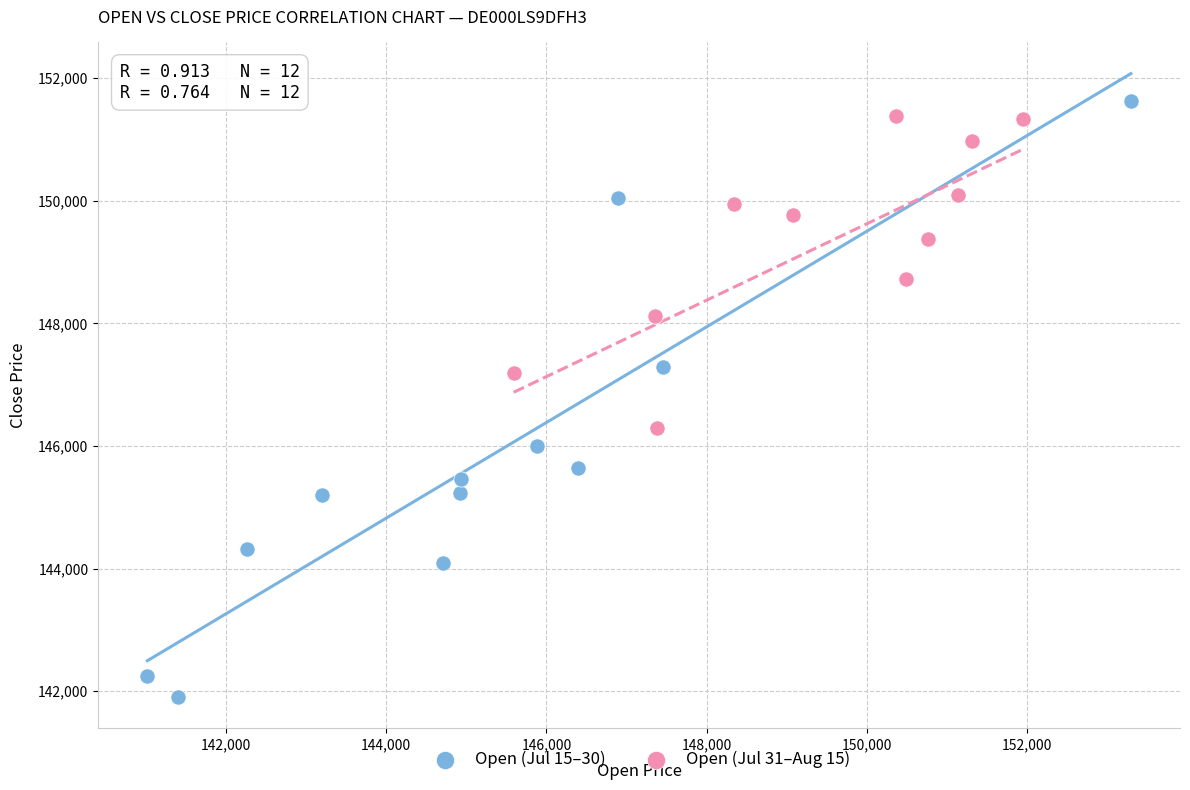

Which series contains the lowest Y value?

Open (Jul 15–30)